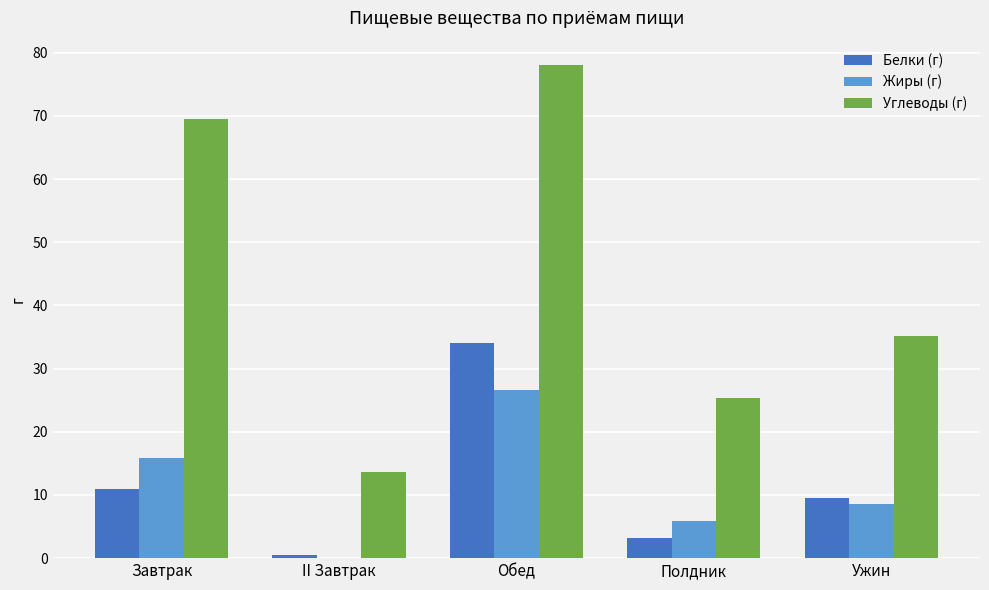

Which series has the largest total across all categories?

Углеводы (г)